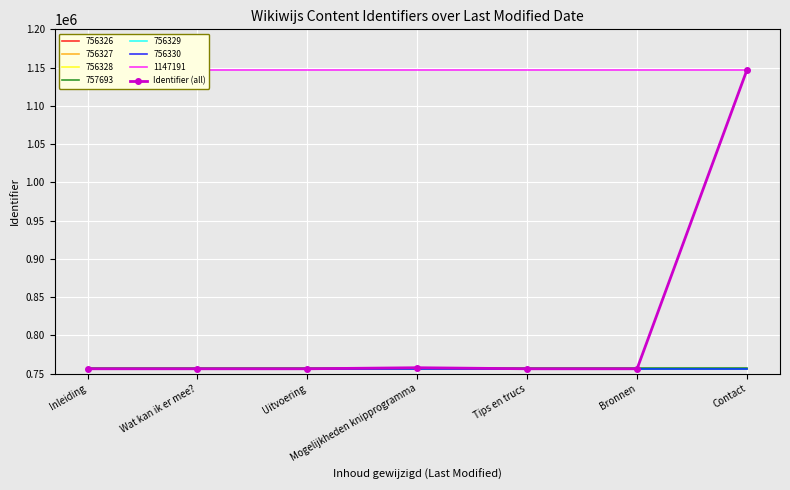

Reading left to right, what are all the values shown in this chart?

756326	756327	756328	757693	756329	756330	1147191